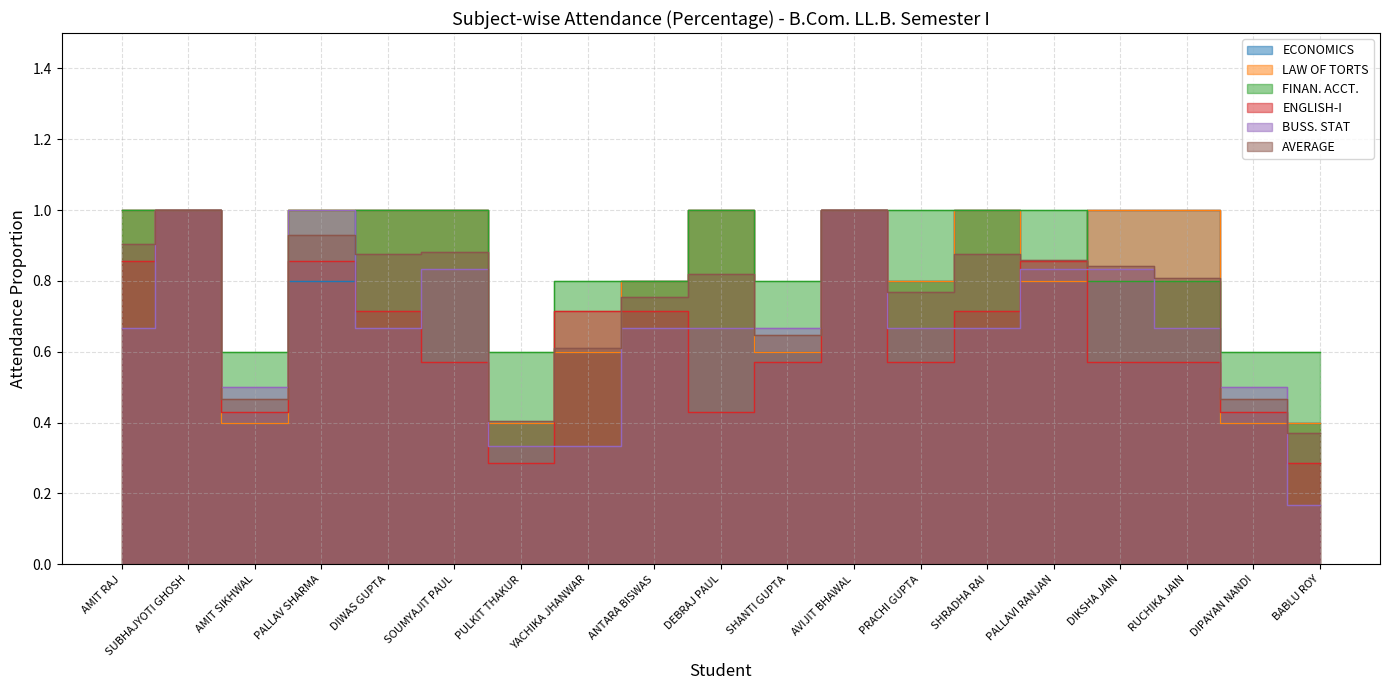

What is the label of the 14th point from the right?

SOUMYAJIT PAUL